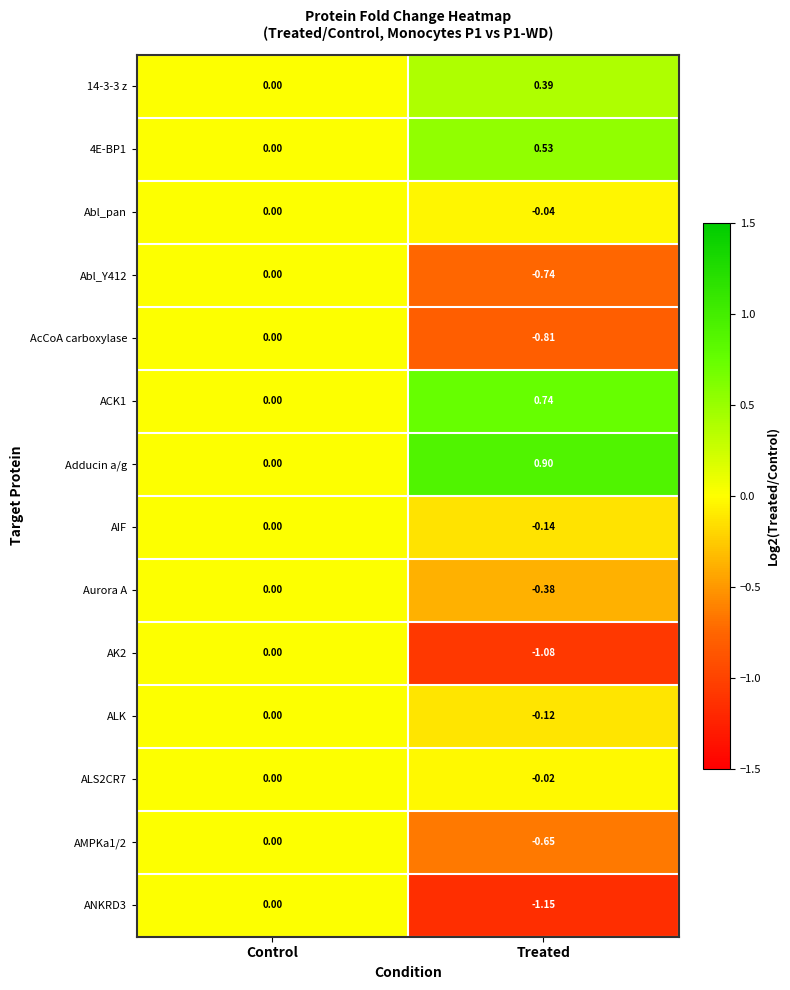

Rank the categories by ACK1 value from highest to lowest.

Treated, Control